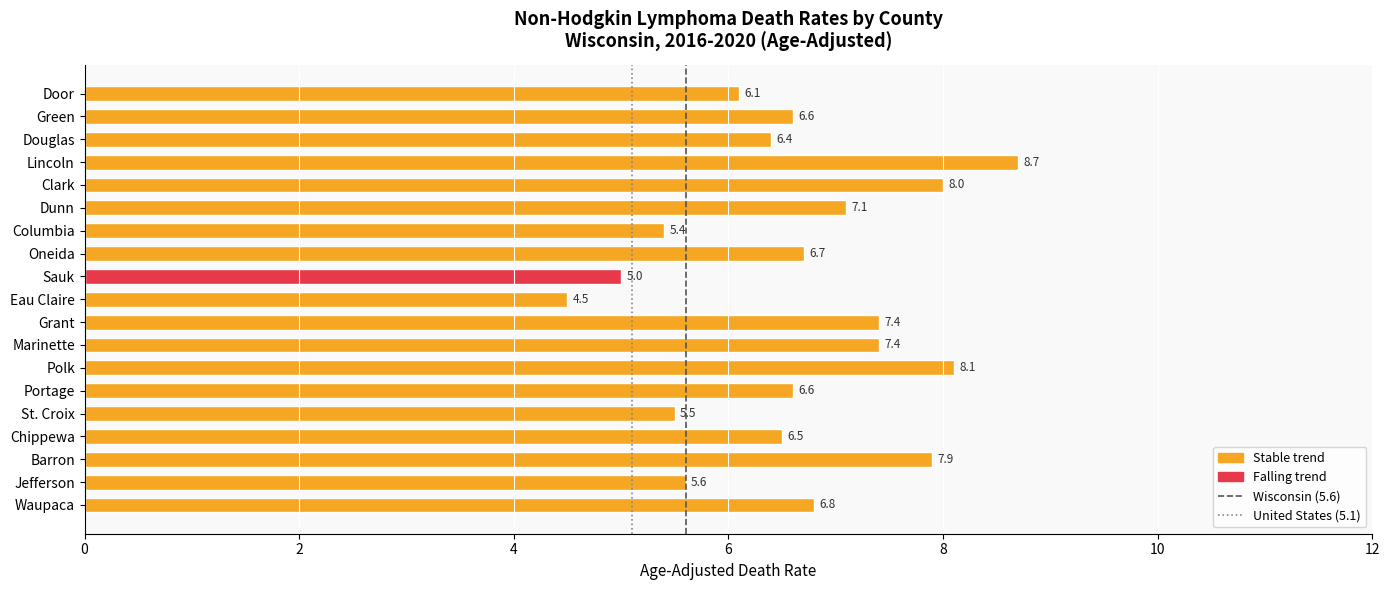

The value at Lincoln is 11.8. True or false?

False